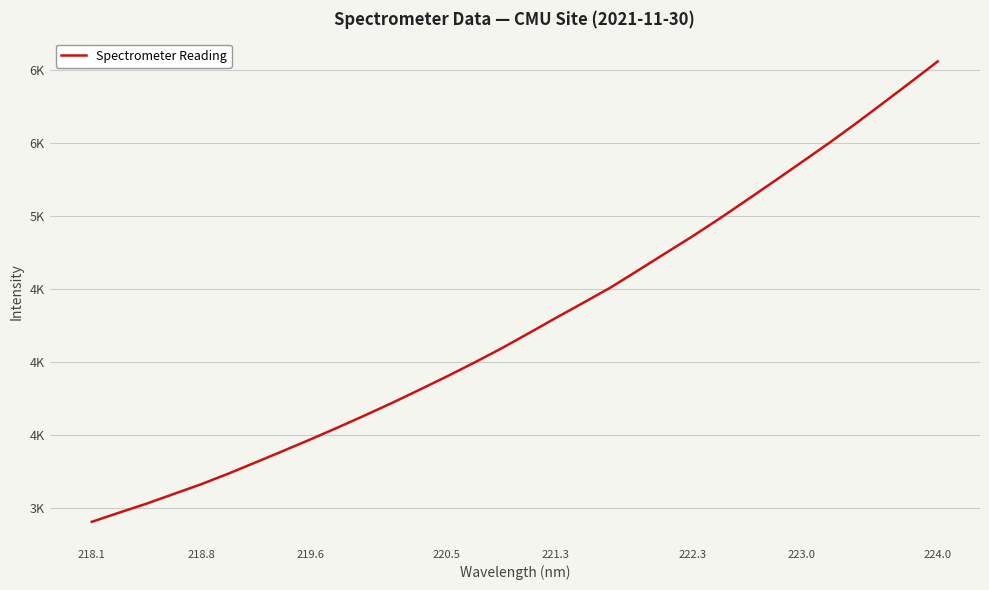

Does the chart have visible grid lines?

Yes